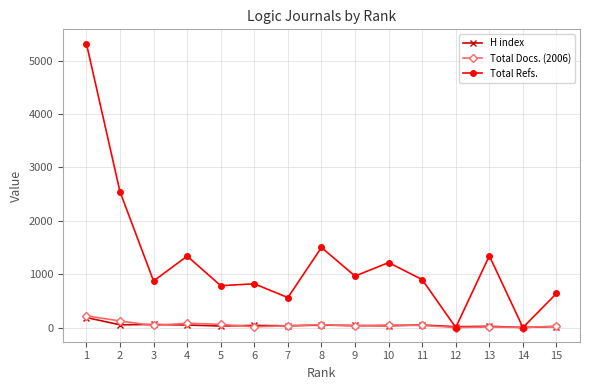

True or false: Total Docs. (2006) has more than 1 interior local peaks.

True